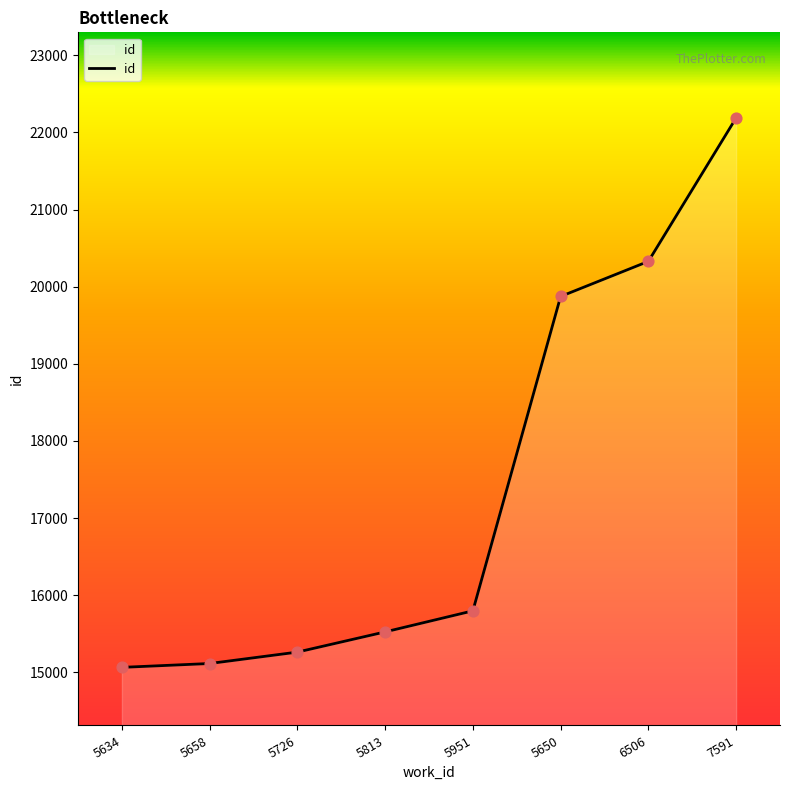

Which has a higher value, 5650 or 5658?

5650